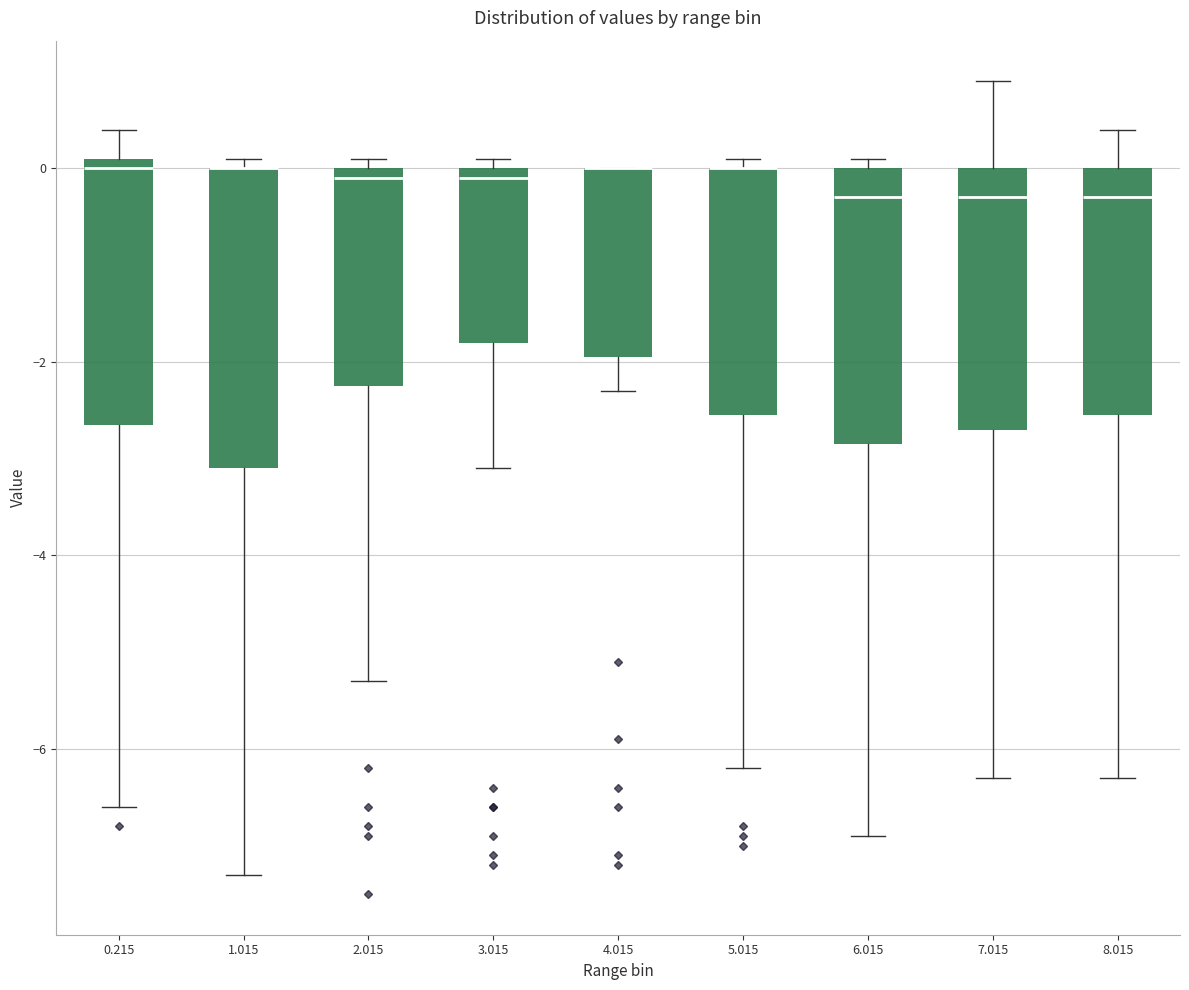

Reading left to right, read every box against the y-axis: the position of its median line, the range the box covers, and the ends of its whiskers. The values are not printed on the chart, so give them approximately, as read against the axis.

0.215: median 0.0, box -2.6 to 0.2, whiskers -6.6 to 0.4
1.015: median 0.0 (drawn on the box's upper edge), box -3.0 to 0.0, whiskers -7.2 to 0.2
2.015: median 0.0 (just below the box's upper edge), box -2.2 to 0.0, whiskers -5.2 to 0.2
3.015: median 0.0 (just below the box's upper edge), box -1.8 to 0.0, whiskers -3.0 to 0.2
4.015: median 0.0 (drawn on the box's upper edge), box -2.0 to 0.0, whiskers -2.2 to 0.0
5.015: median 0.0 (drawn on the box's upper edge), box -2.6 to 0.0, whiskers -6.2 to 0.2
6.015: median -0.2, box -2.8 to 0.0, whiskers -6.8 to 0.2
7.015: median -0.2, box -2.6 to 0.0, whiskers -6.2 to 1.0
8.015: median -0.2, box -2.6 to 0.0, whiskers -6.2 to 0.4